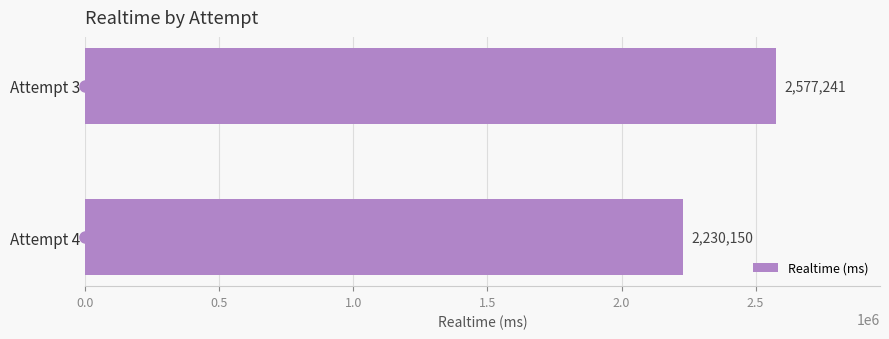

The value at Attempt 3 is 2577241. True or false?

True